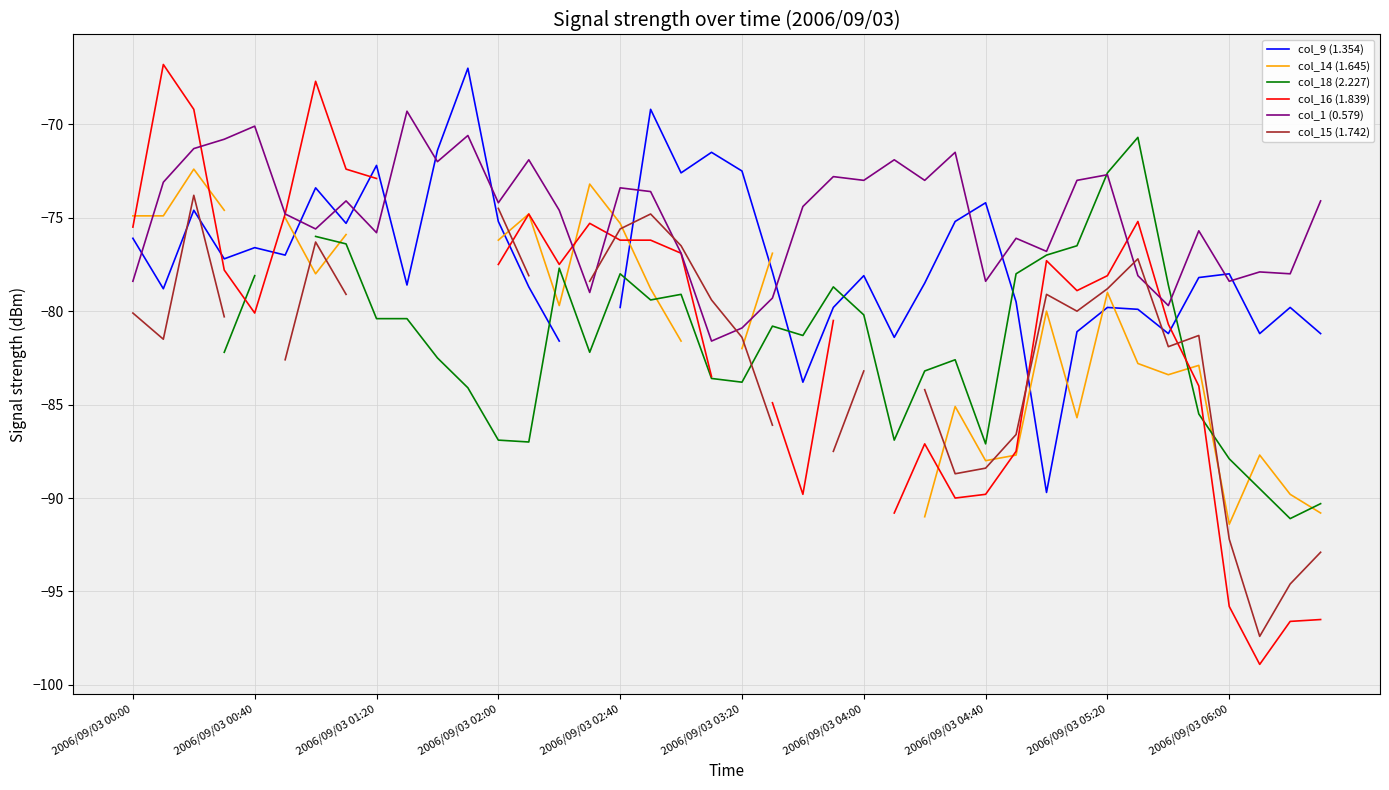

At 31, list the series in order from smallest to largest.

col_14 (1.645), col_9 (1.354), col_15 (1.742), col_16 (1.839), col_18 (2.227), col_1 (0.579)